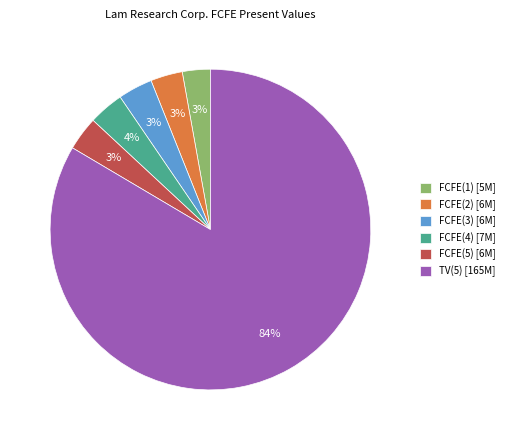

Which has a higher value, TV(5) [165M] or FCFE(3) [6M]?

TV(5) [165M]